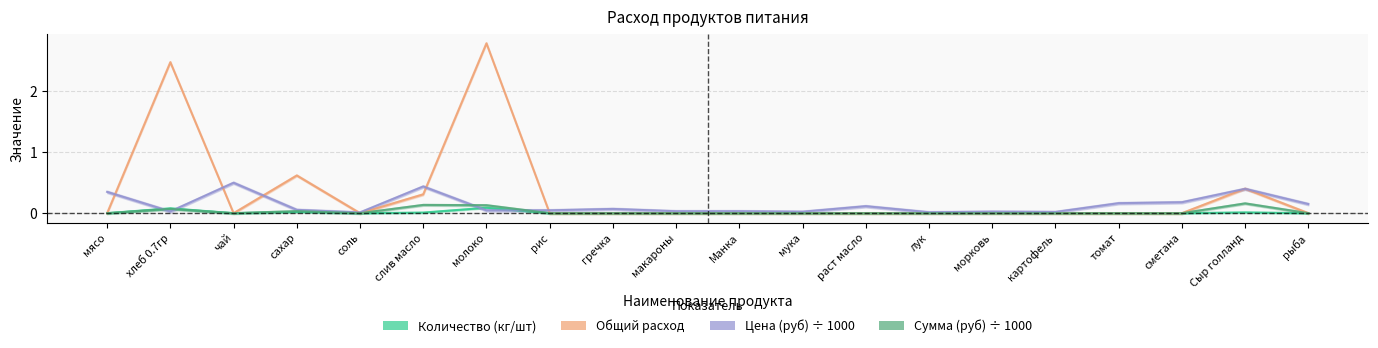

Reading left to right, what are all the values shown in this chart?

Количество (кг/шт): 0.0	0.1	0.0	0.0	0.0	0.0	0.1	0.0	0.0	0.0	0.0	0.0	0.0	0.0	0.0	0.0	0.0	0.0	0.0	0.0
Общий расход: 0.0	2.5	0.0	0.6	0.0	0.3	2.8	0.0	0.0	0.0	0.0	0.0	0.0	0.0	0.0	0.0	0.0	0.0	0.4	0.0
Цена (руб): 0.3	0.0	0.5	0.1	0.0	0.4	0.0	0.0	0.1	0.0	0.0	0.0	0.1	0.0	0.0	0.0	0.2	0.2	0.4	0.1
Сумма (руб): 0.0	0.1	0.0	0.0	0.0	0.1	0.1	0.0	0.0	0.0	0.0	0.0	0.0	0.0	0.0	0.0	0.0	0.0	0.2	0.0